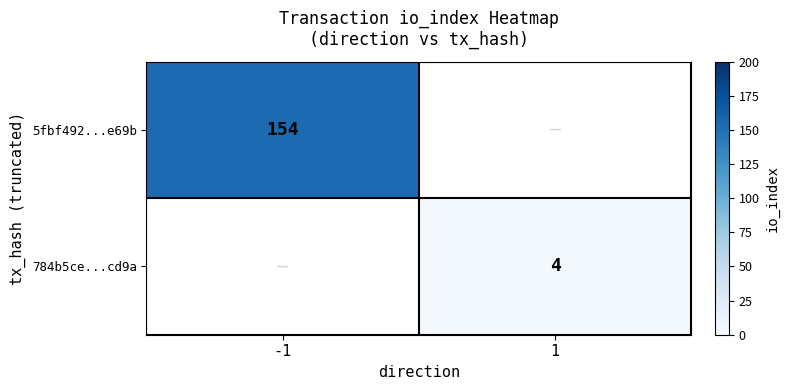

True or false: 5fbf492...e69b has a value of 251 at -1.

False